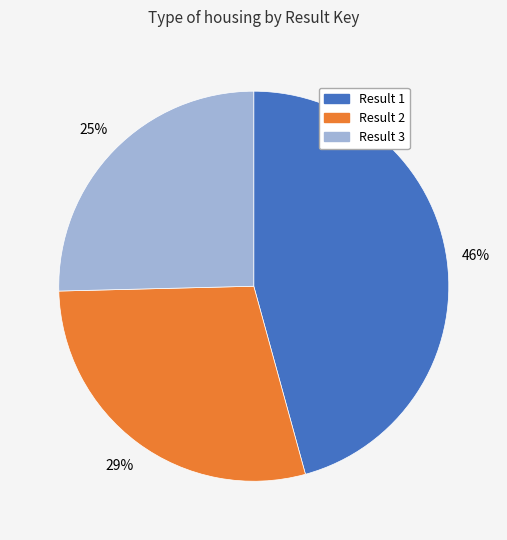

Which category has the biggest portion of the pie?

Result 1